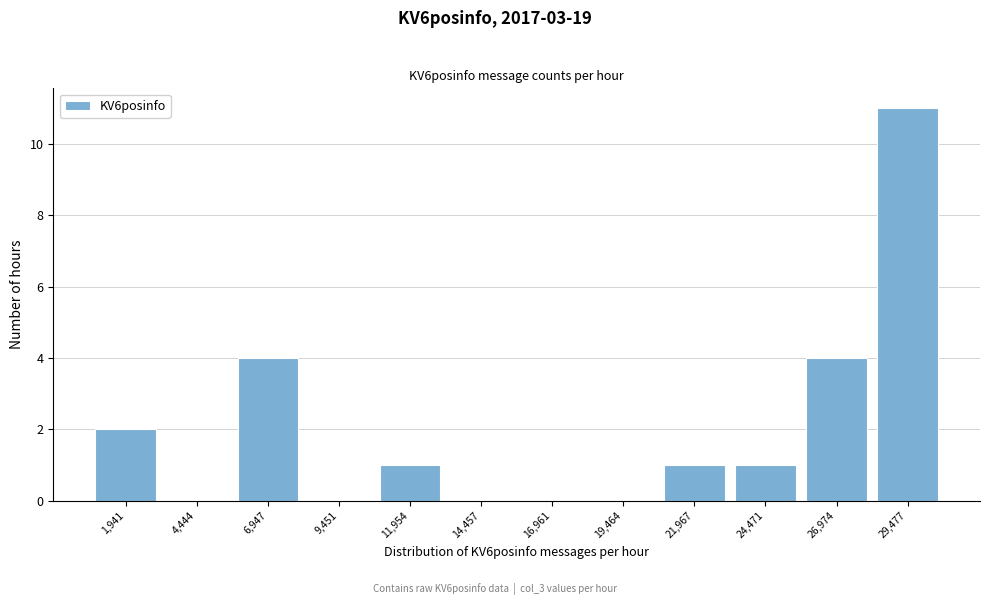

Reading left to right, transcribe all the data shown in this chart.

1,941=2	4,444=0	6,947=4	9,451=0	11,954=1	14,457=0	16,961=0	19,464=0	21,967=1	24,471=1	26,974=4	29,477=11